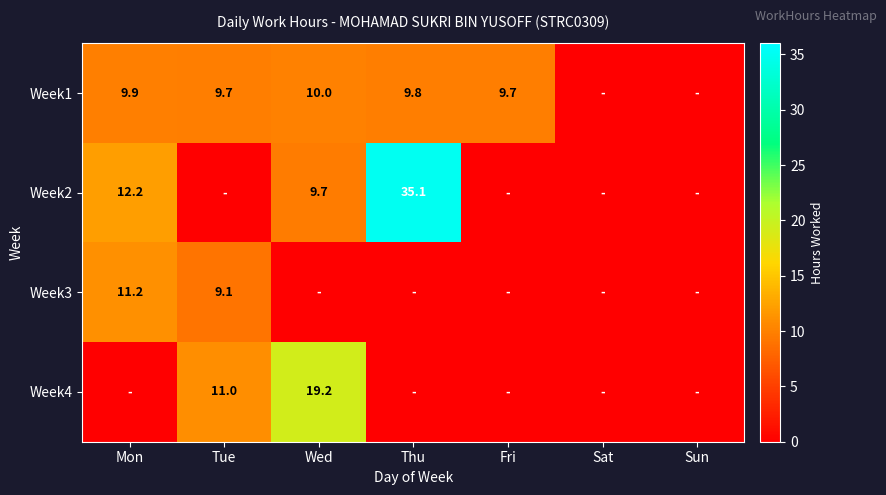

Is the value of Week2 at Mon greater than the value of Week3 at Mon?

Yes